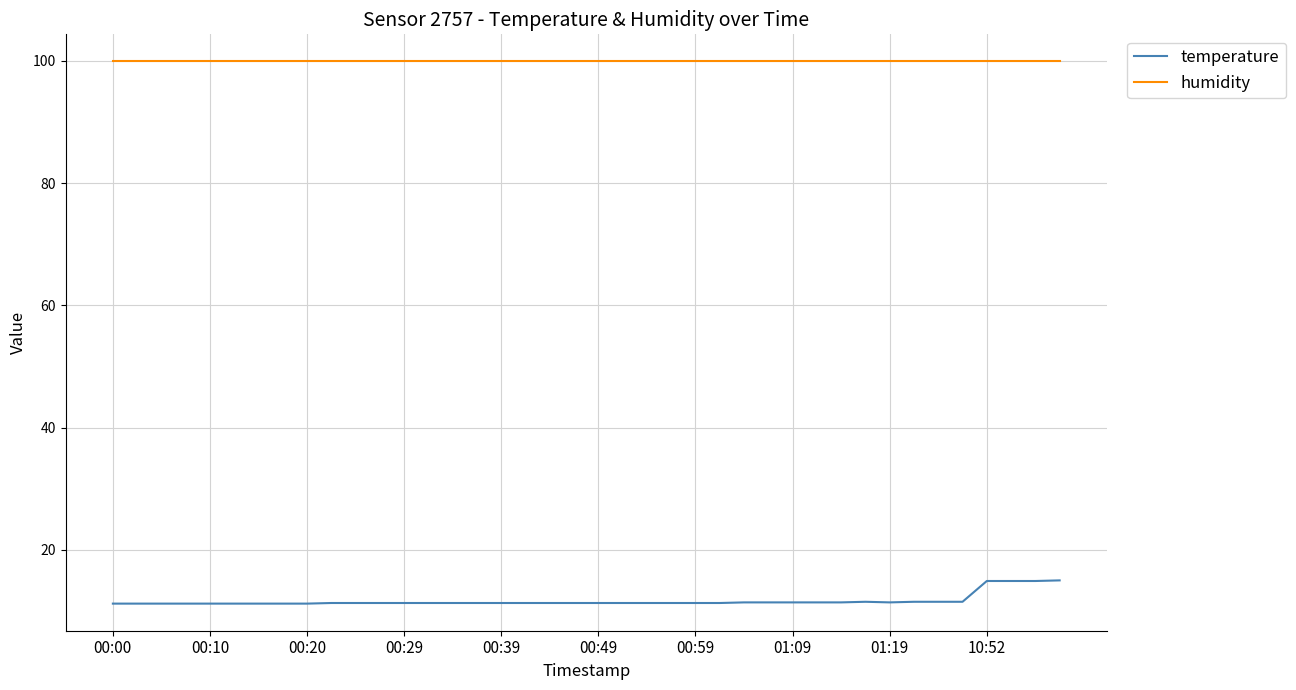

What is the greatest value displayed?

99.9